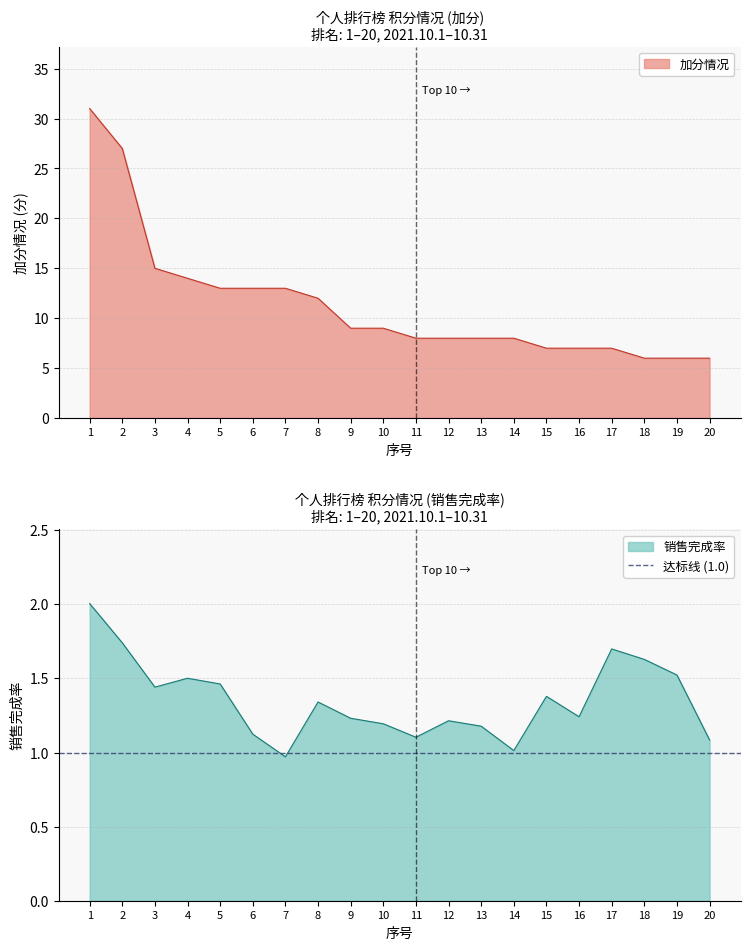

What is the average value of the 加分情况 series?

11